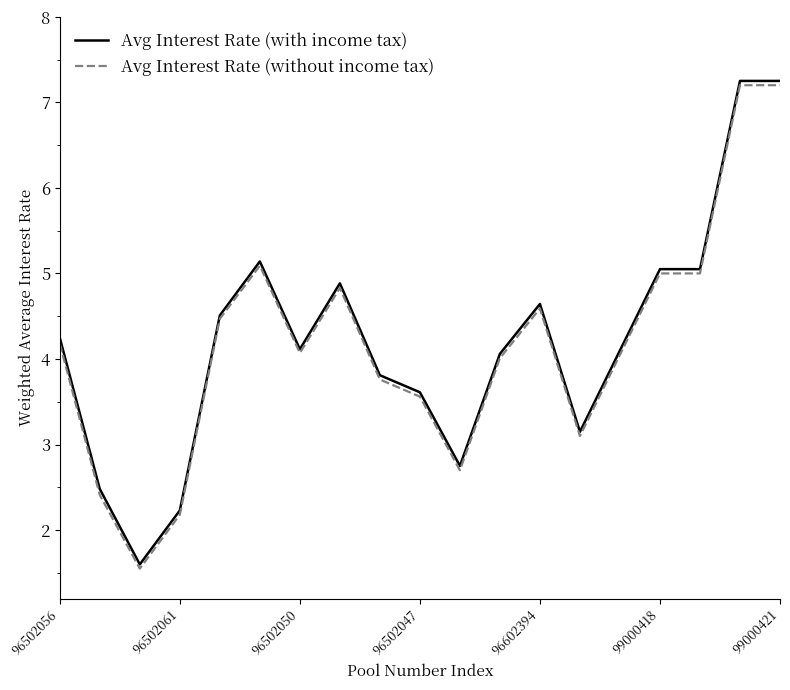

What is the smallest value displayed?

1.6